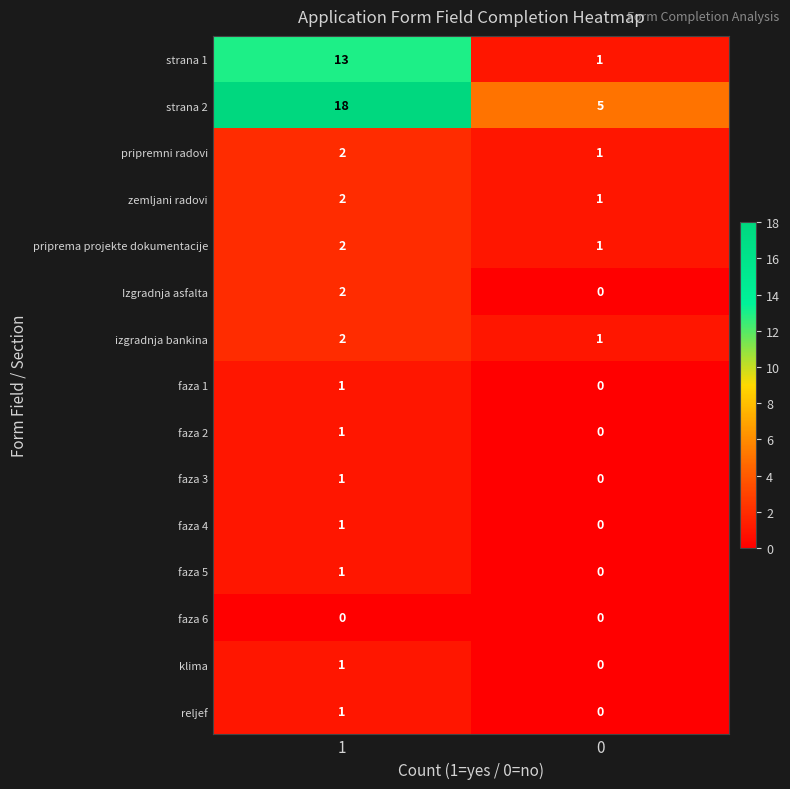

What is the spread (max minus min) of values at 1?

18